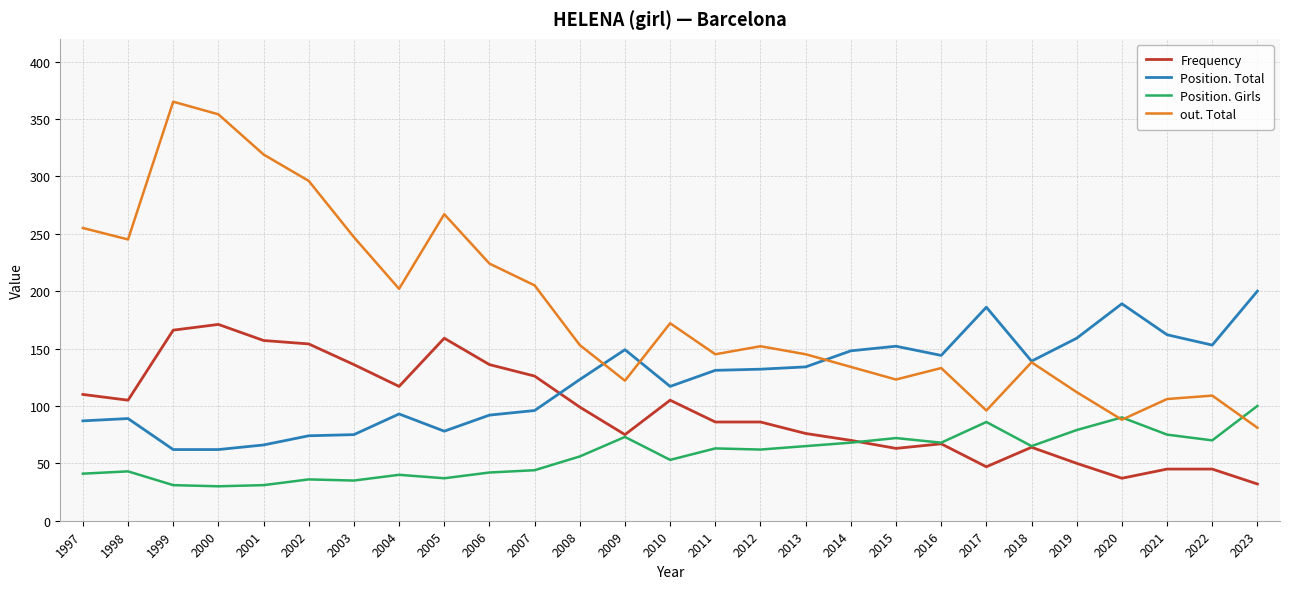

What is the greatest value displayed?

365